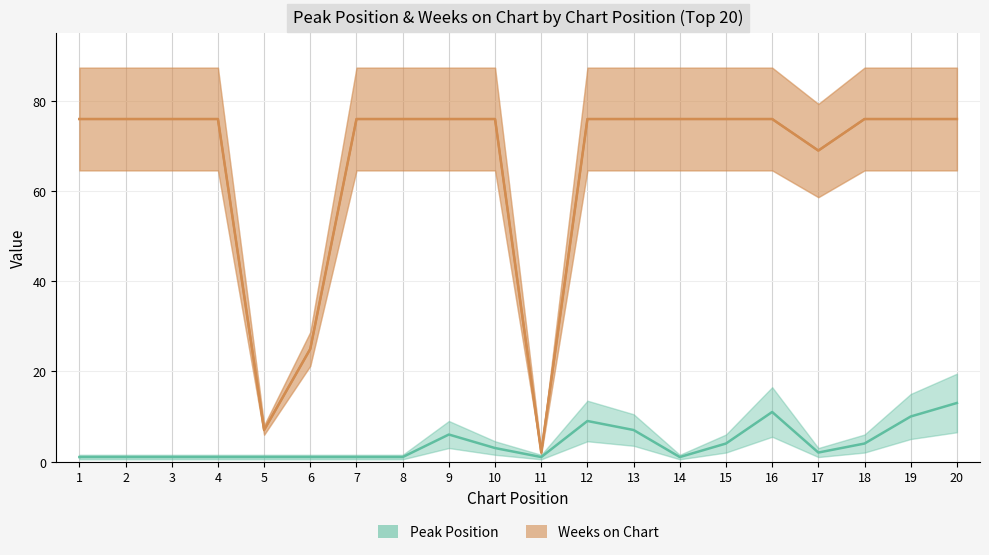

How many data points in Peak Position are less than 2?

10